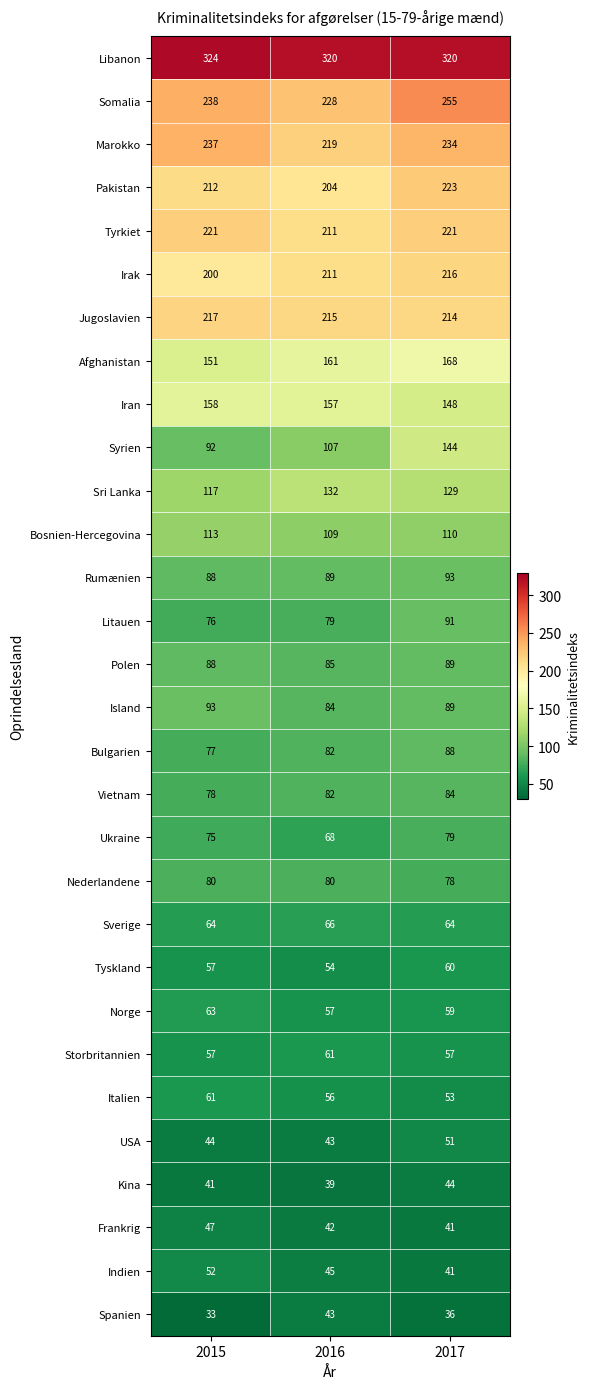

The Marokko series shows 366 at 2015. True or false?

False